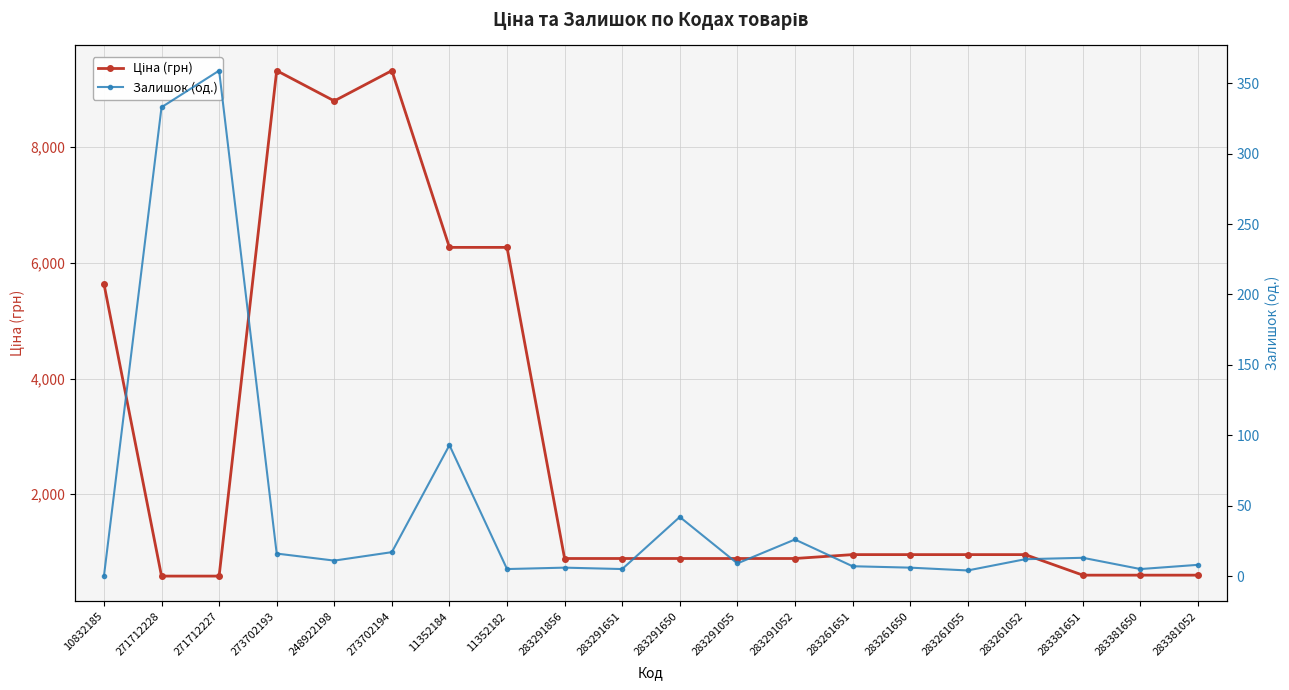

What is the total value across all series at 283291052?

915.9